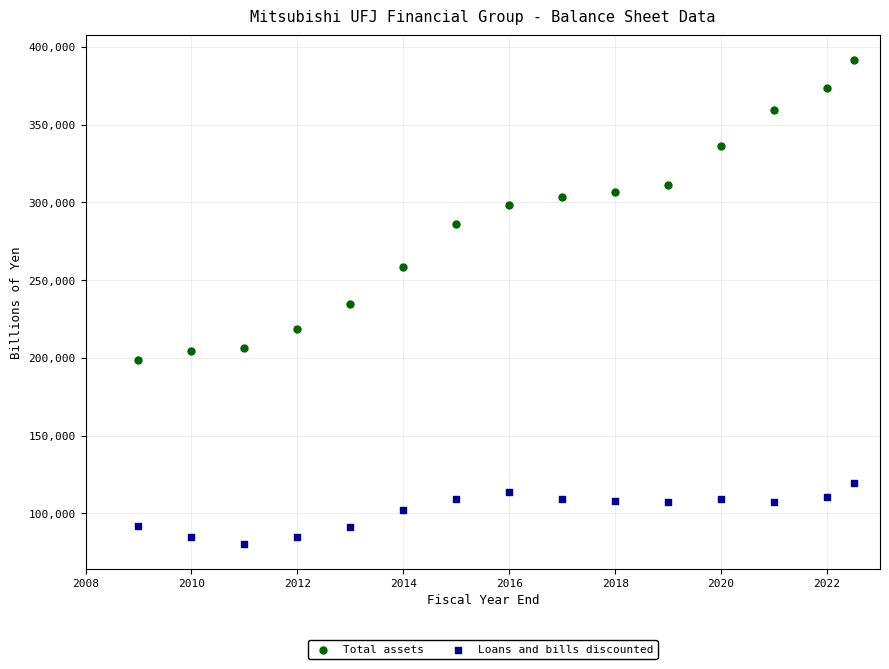

Which series has the widest spread of Y values?

Total assets